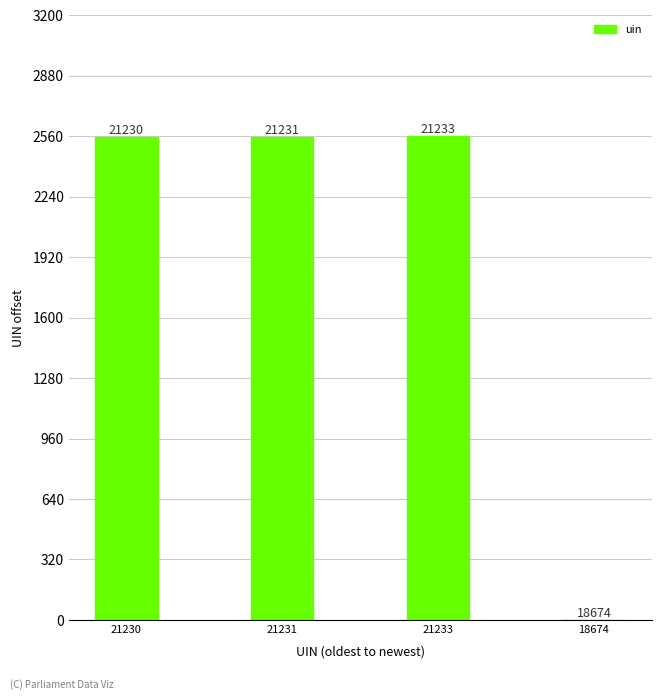

What is the average value?

1920